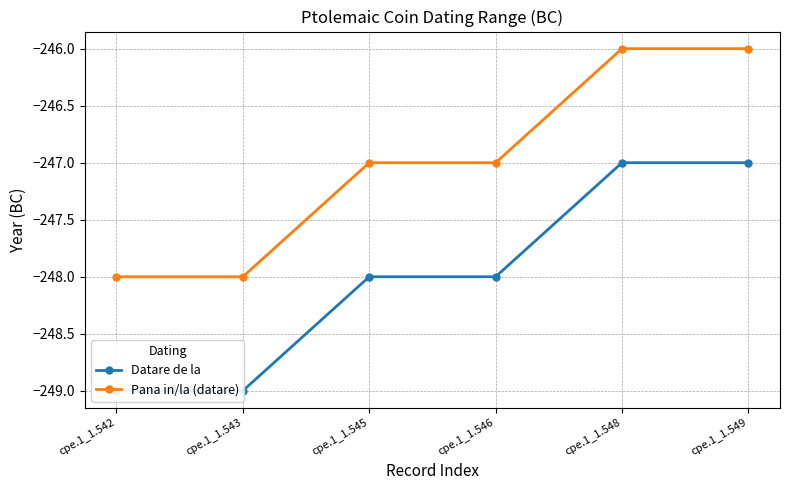

Count the Datare de la values in the range -249 to -247.

6